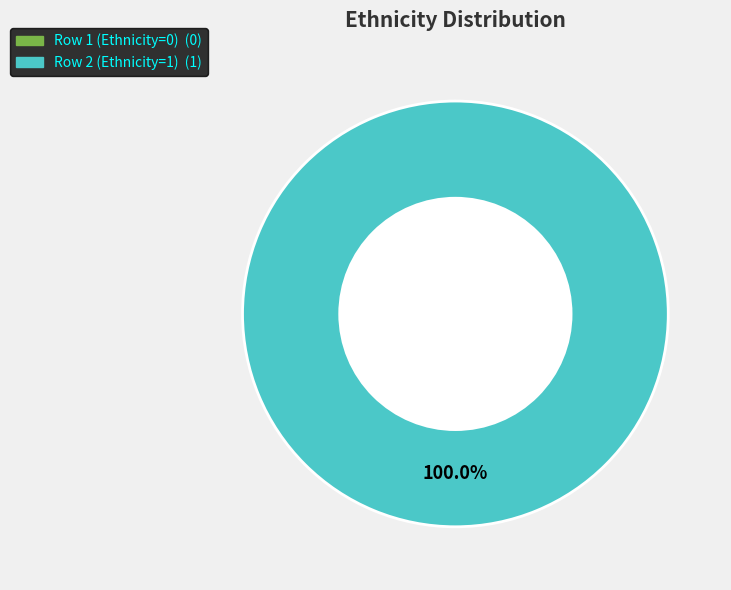

How many slices are in this pie chart?

2